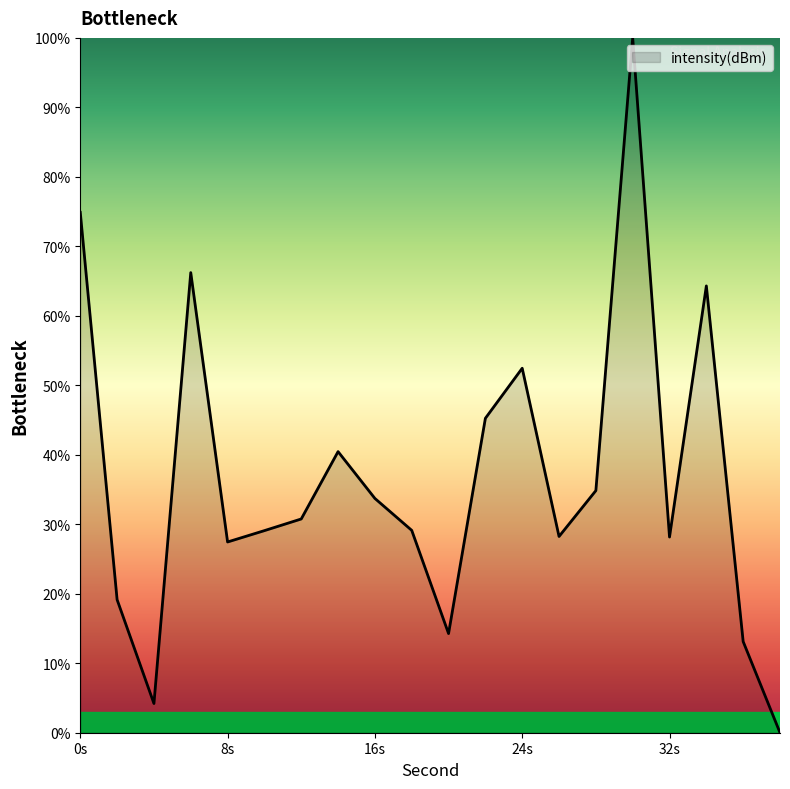

What is the difference between the maximum and second lowest values?

95.8